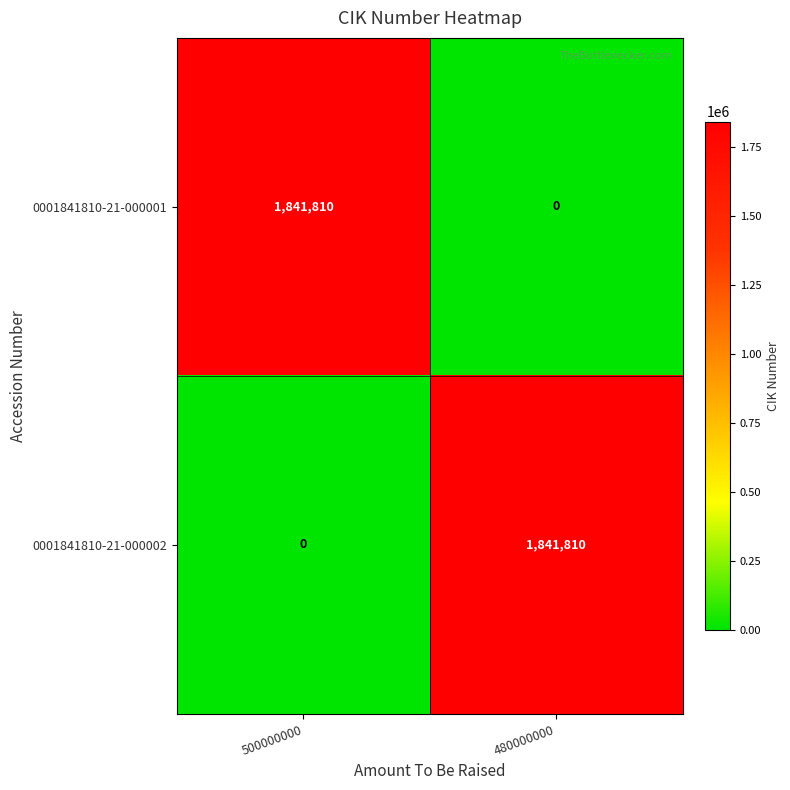

Where is 0001841810-21-000002 nearest to the value 920905?

500000000